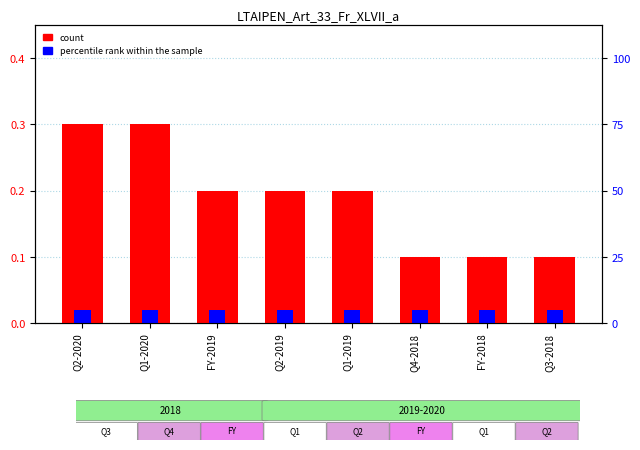

Which series has the widest spread of values?

count